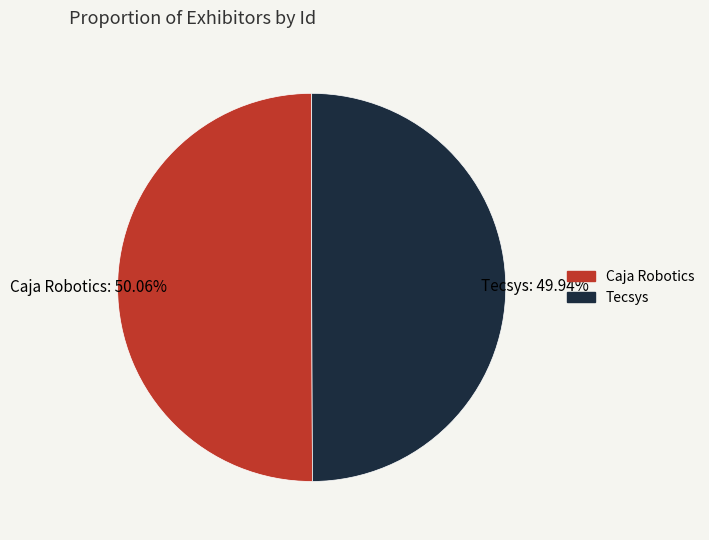

Is there a majority slice in this chart?

Yes